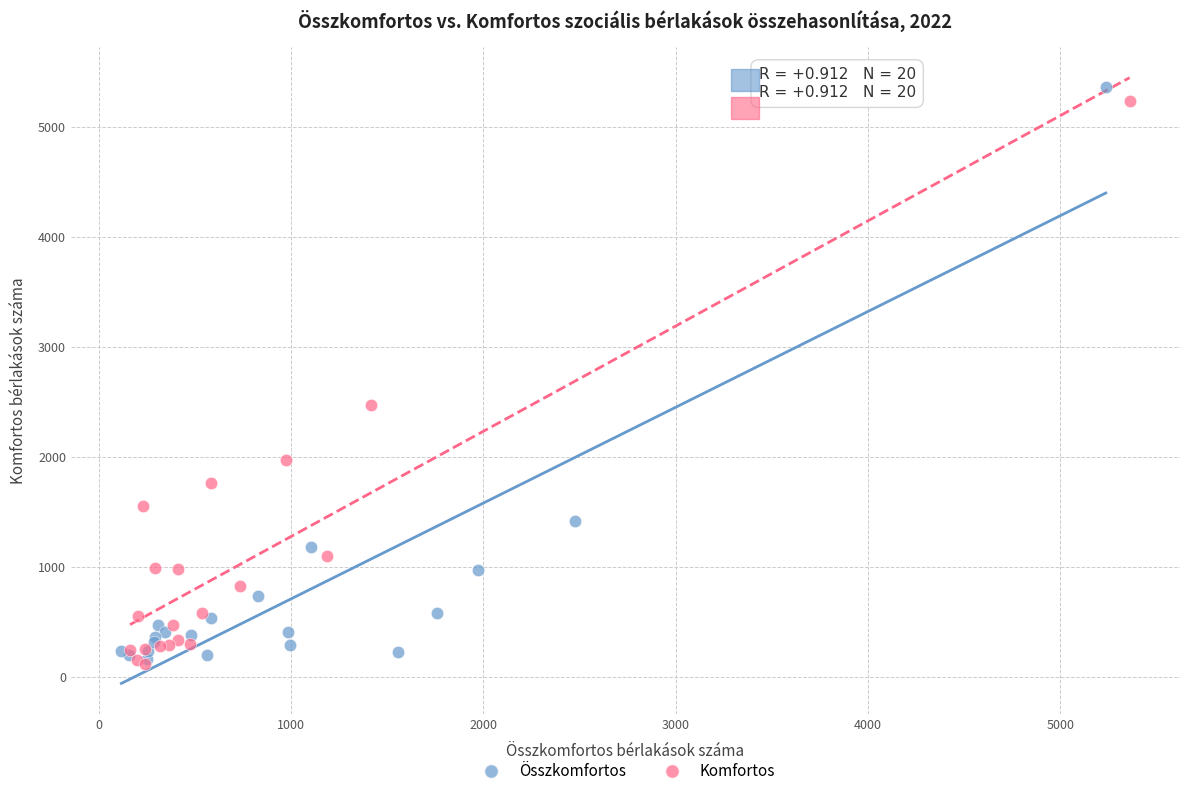

Which series has the widest spread of Y values?

Összkomfortos